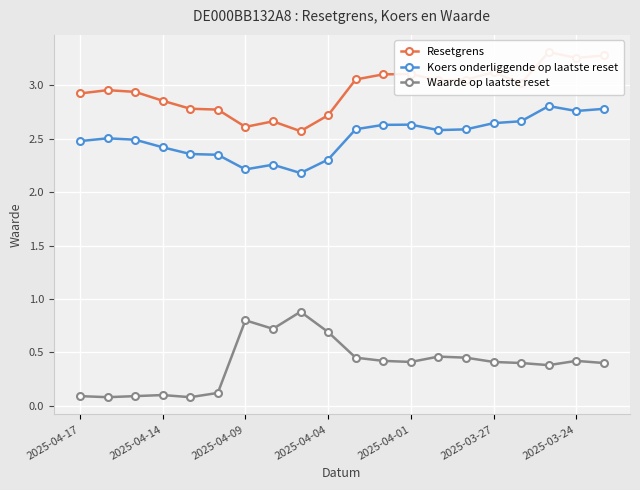

The Koers onderliggende op laatste reset series shows 3.8 at 2025-04-01. True or false?

False